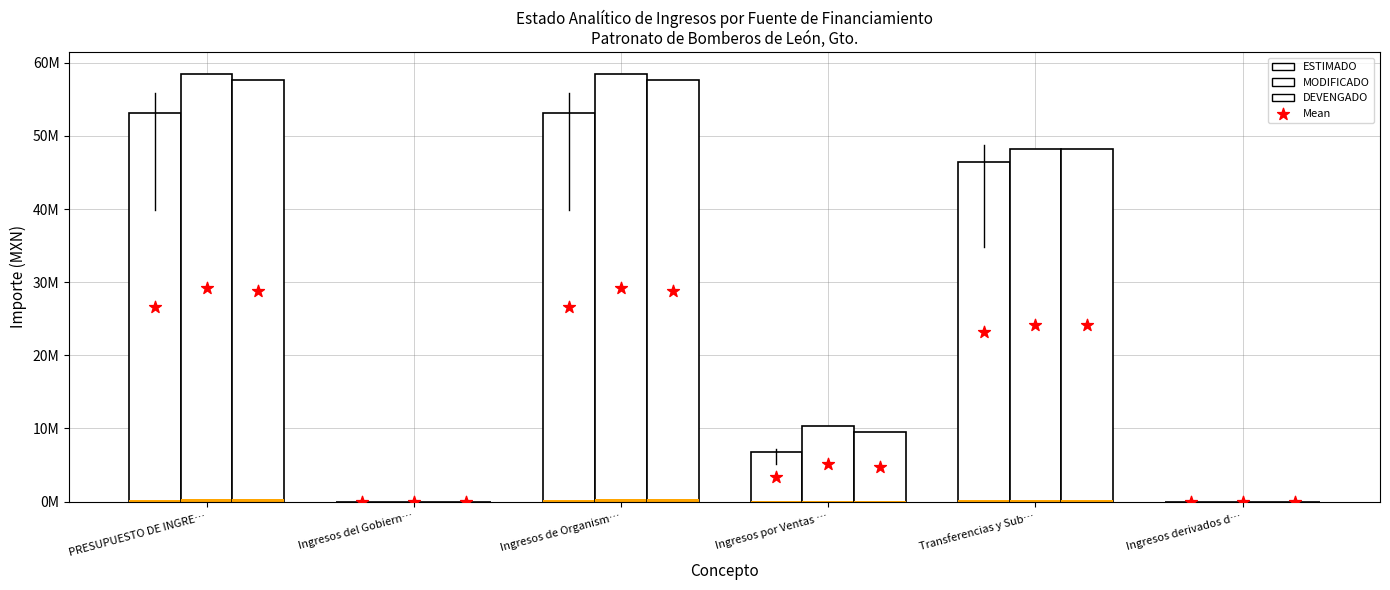

Which series contains the lowest Y value?

ESTIMADO